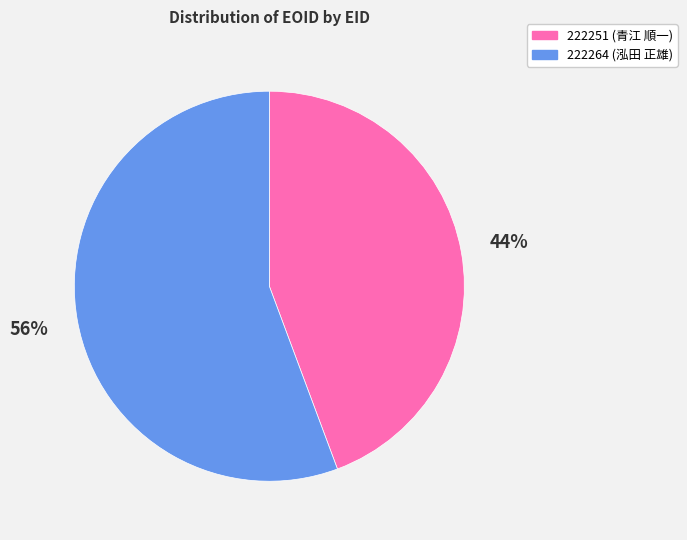

Which category has the smallest portion of the pie?

222251